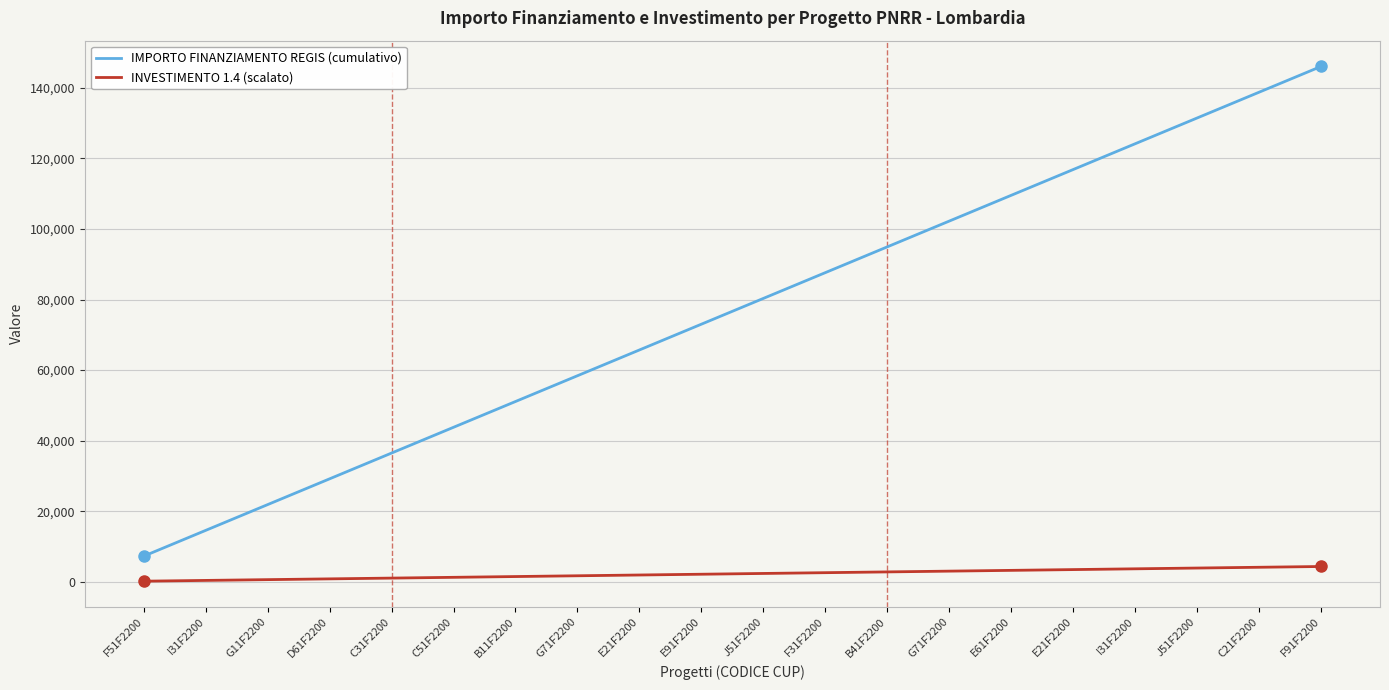

Where does the INVESTIMENTO 1.4 (scalato) series first go above 2409?

J51F2200